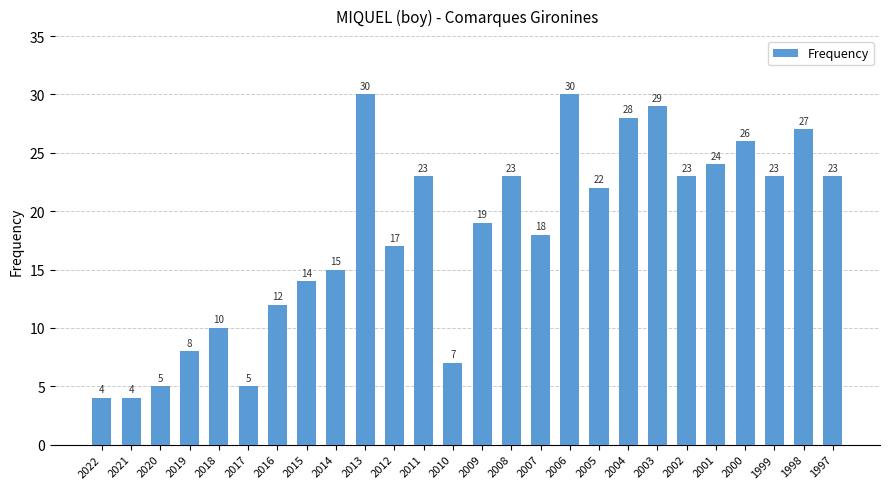

What is the average value?

18